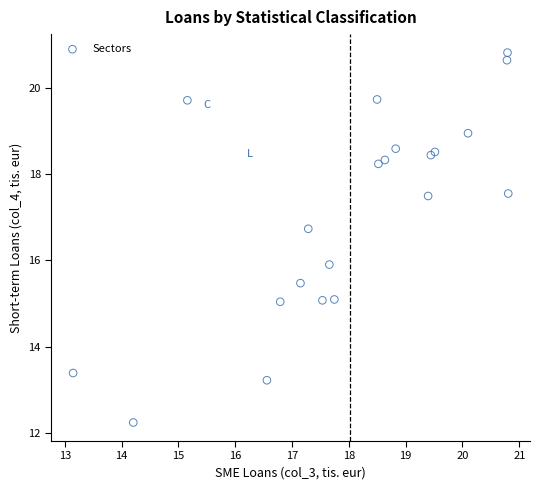

What Y value in the scatter plot is closest to 16?

15.9